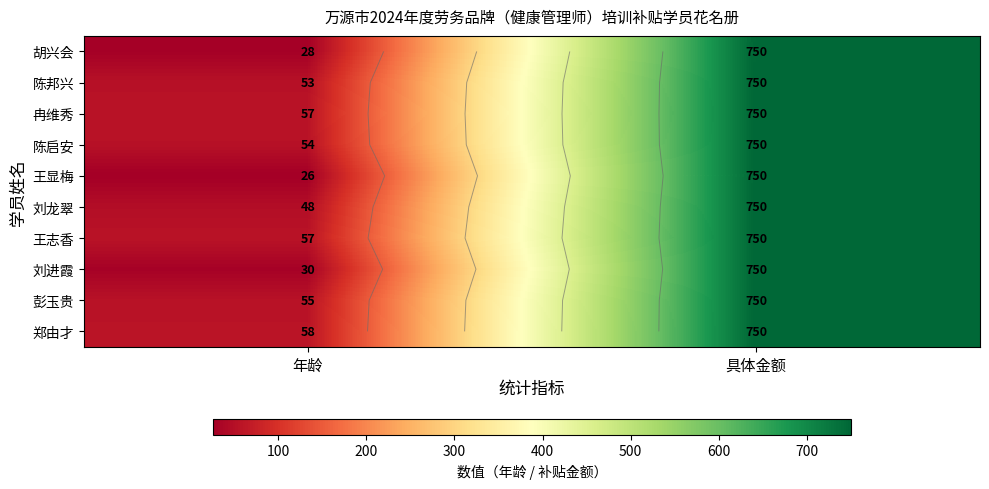

Between 具体金额 and 年龄, which is larger?

具体金额